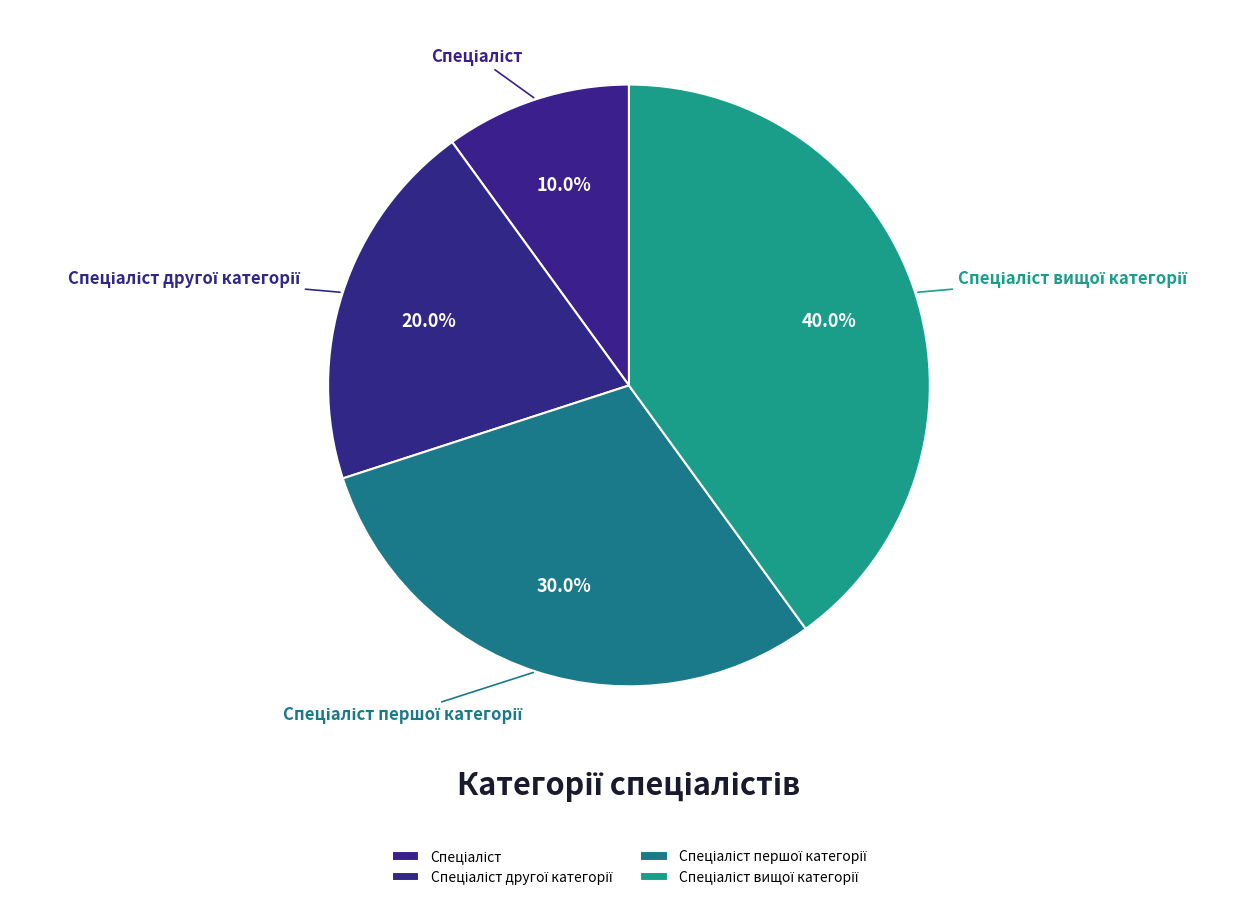

How many slices are in this pie chart?

4